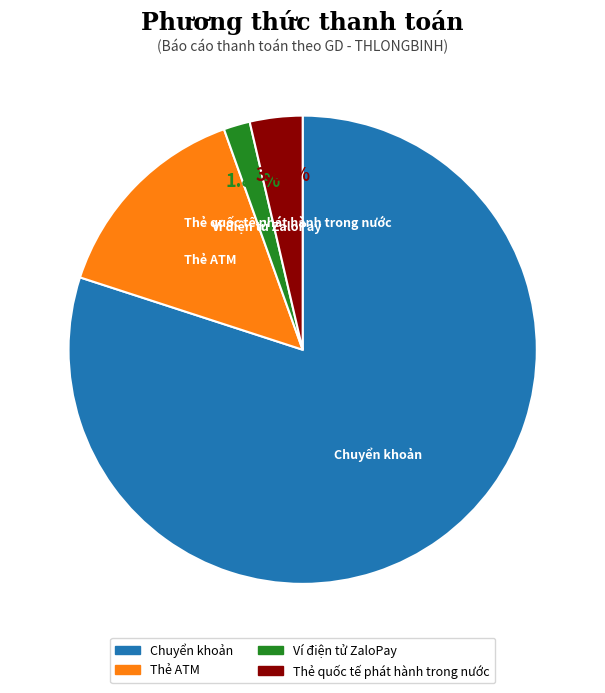

Rank the categories by value from lowest to highest.

Ví điện tử ZaloPay, Thẻ quốc tế phát hành trong nước, Thẻ ATM, Chuyển khoản